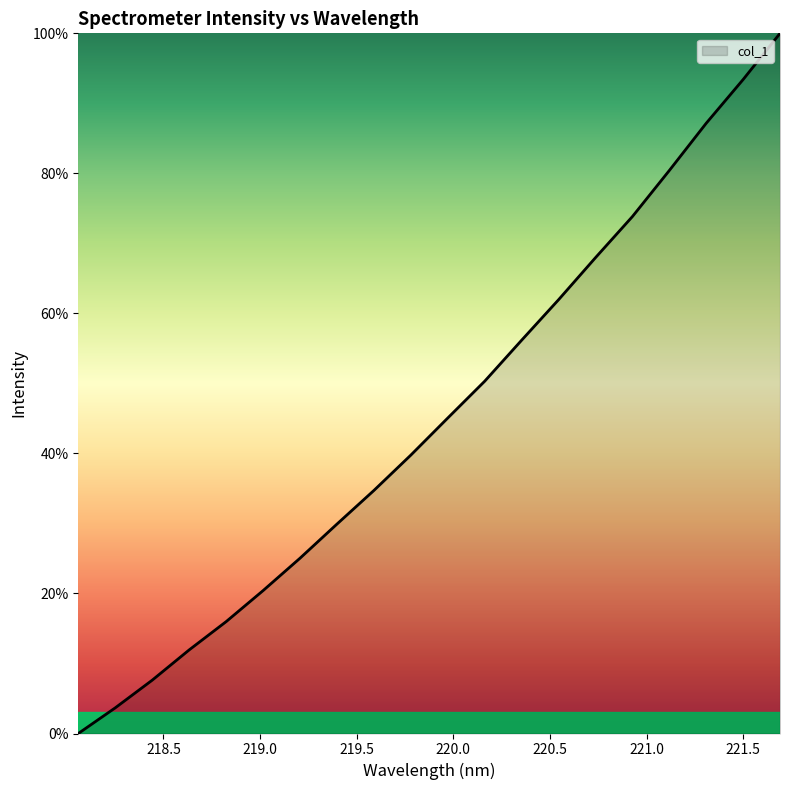

What is the difference between the maximum and minimum values?

100.0